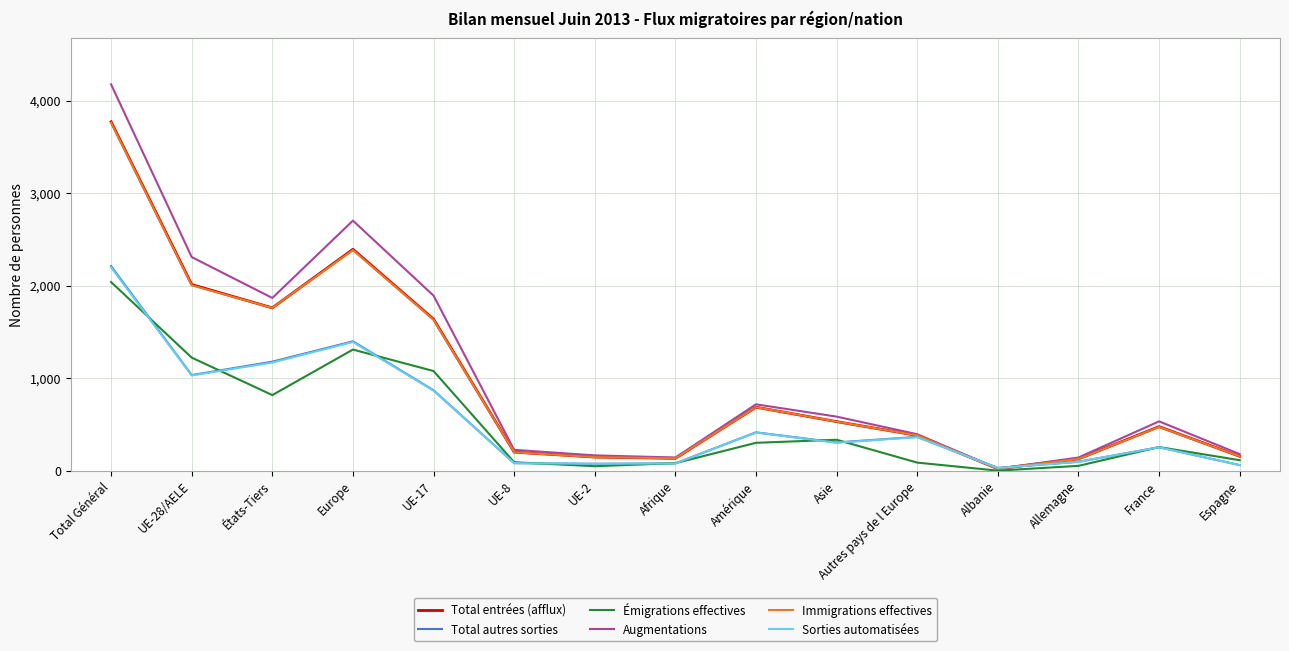

What value does the Émigrations effectives series have at Amérique, to the nearest 50?

300